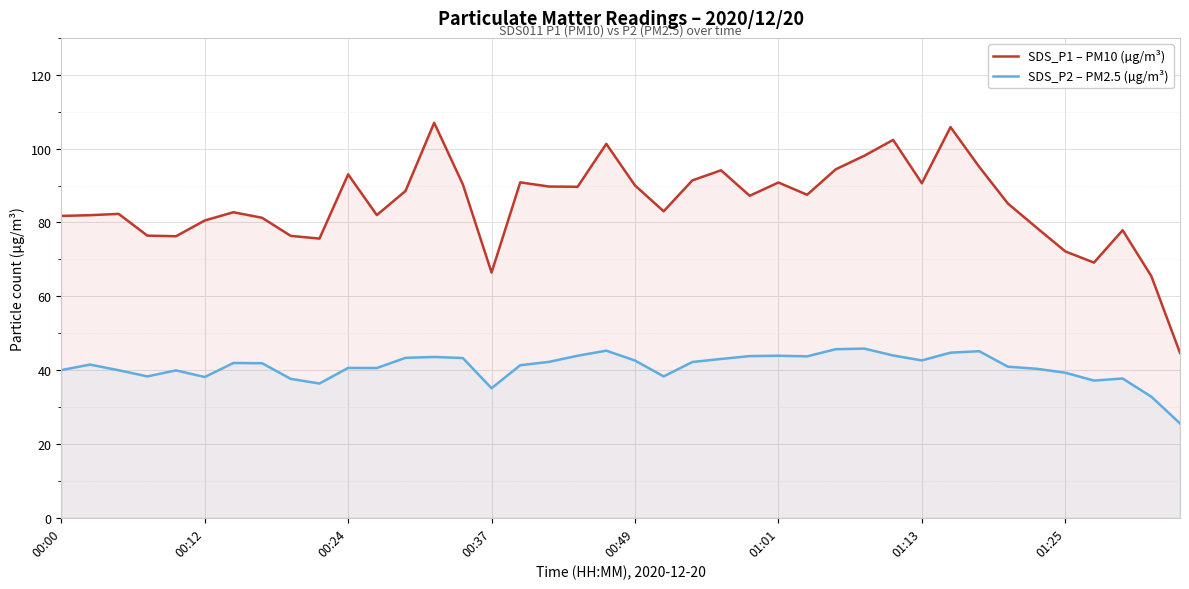

Count the number of categories in the chart.

40